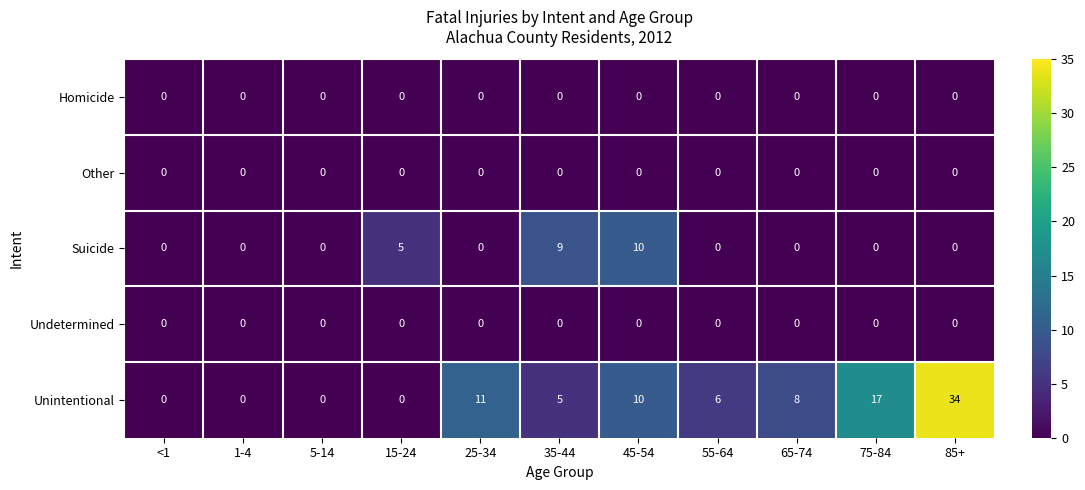

Between 25-34 and 35-44, which series saw the biggest shift?

Suicide